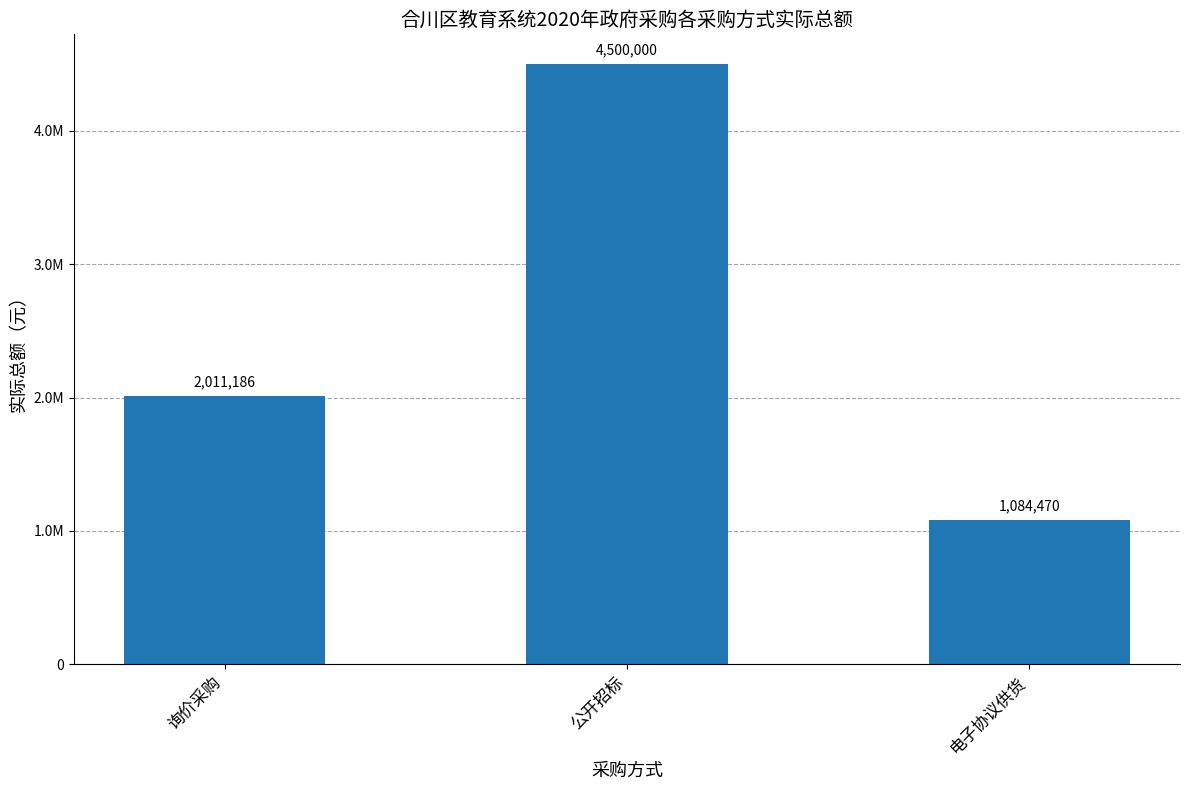

The chart shows a value of 1084470 at 电子协议供货. True or false?

True